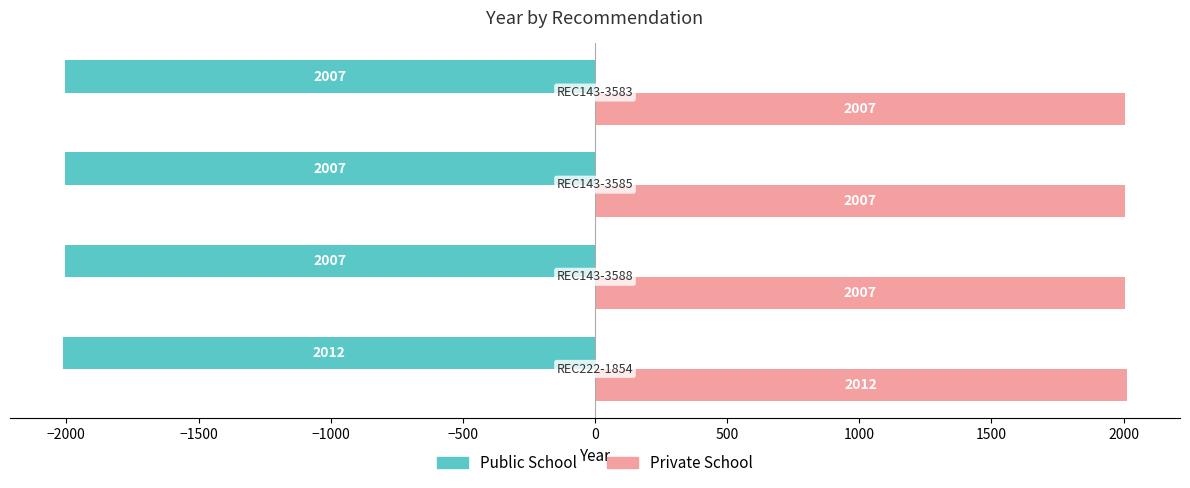

Rank the series by their maximum value, from lowest to highest.

Public School, Private School